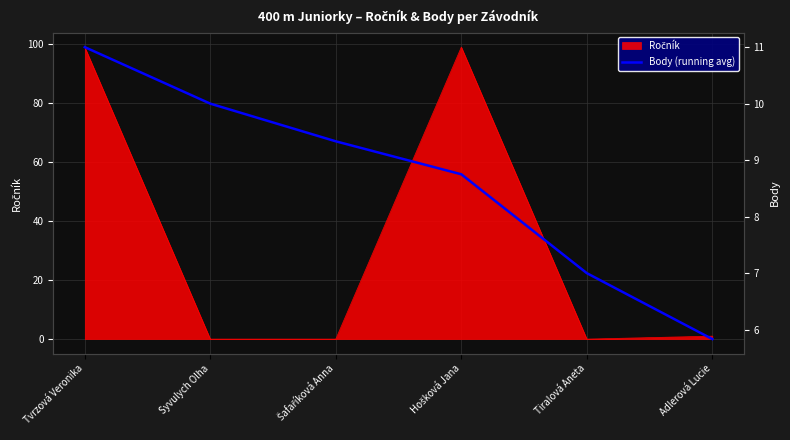

How many lines are shown in the chart?

1